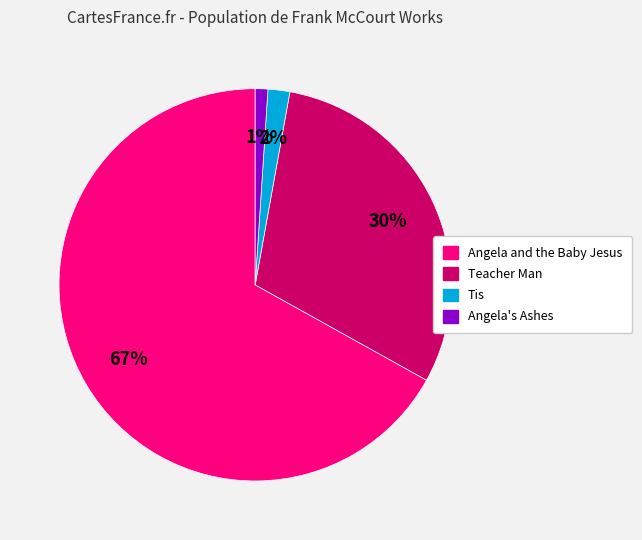

Count the number of slices in the pie.

4